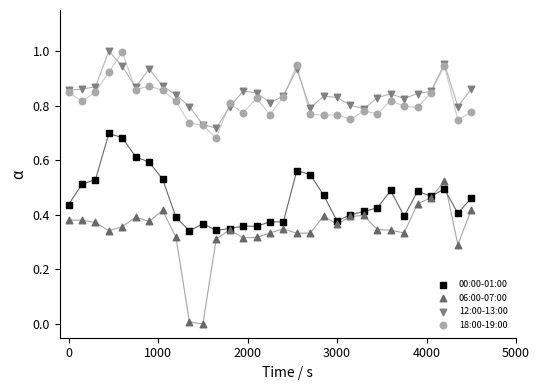

Which series contains the lowest Y value?

06:00-07:00